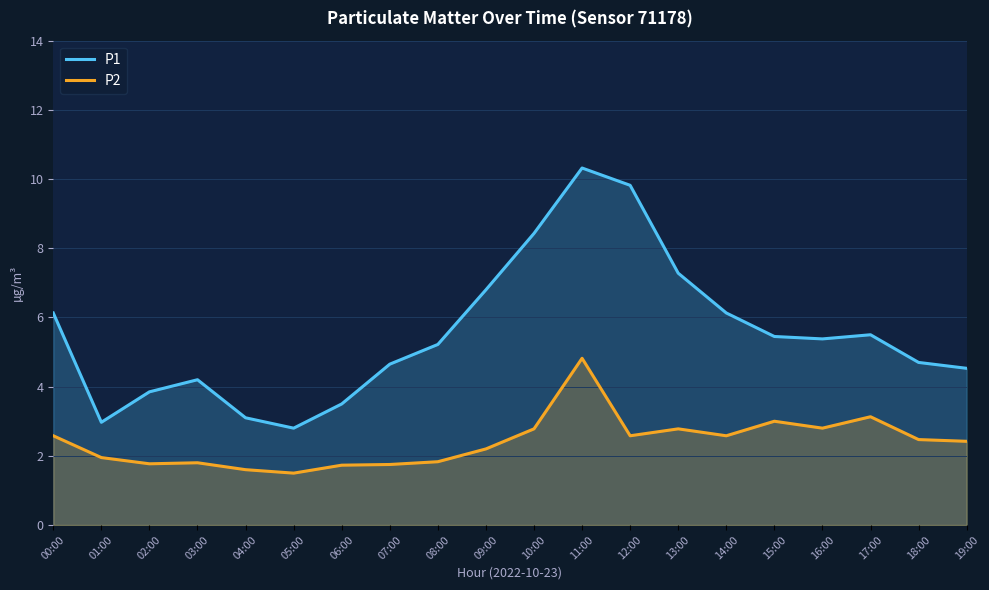

What is the sum of all P1 values?

110.8